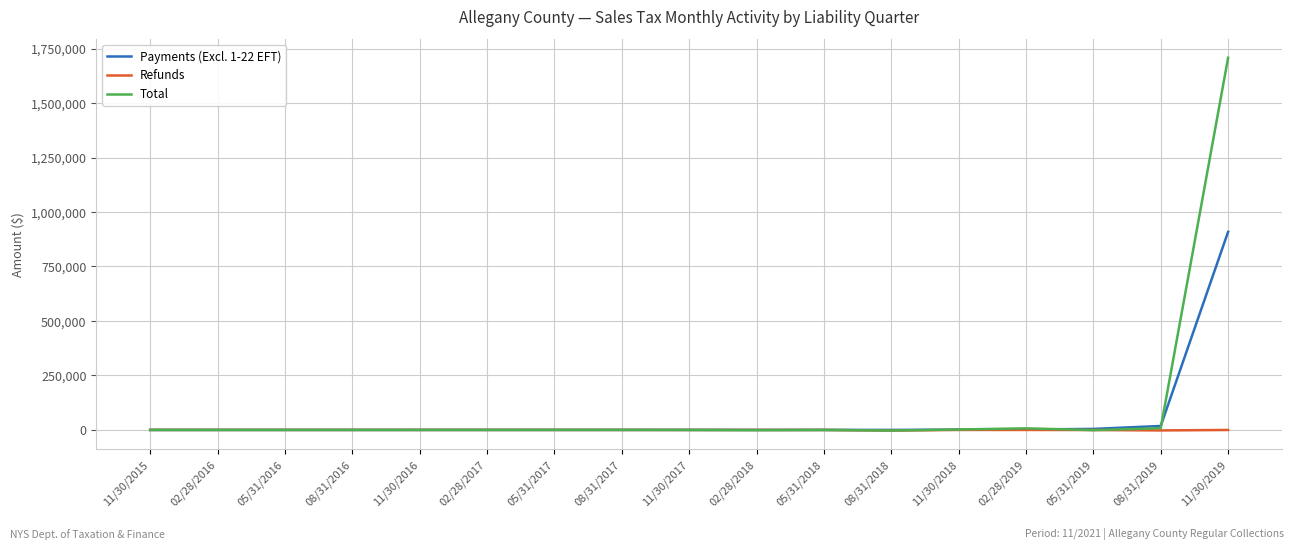

Which series has the widest spread of values?

Total